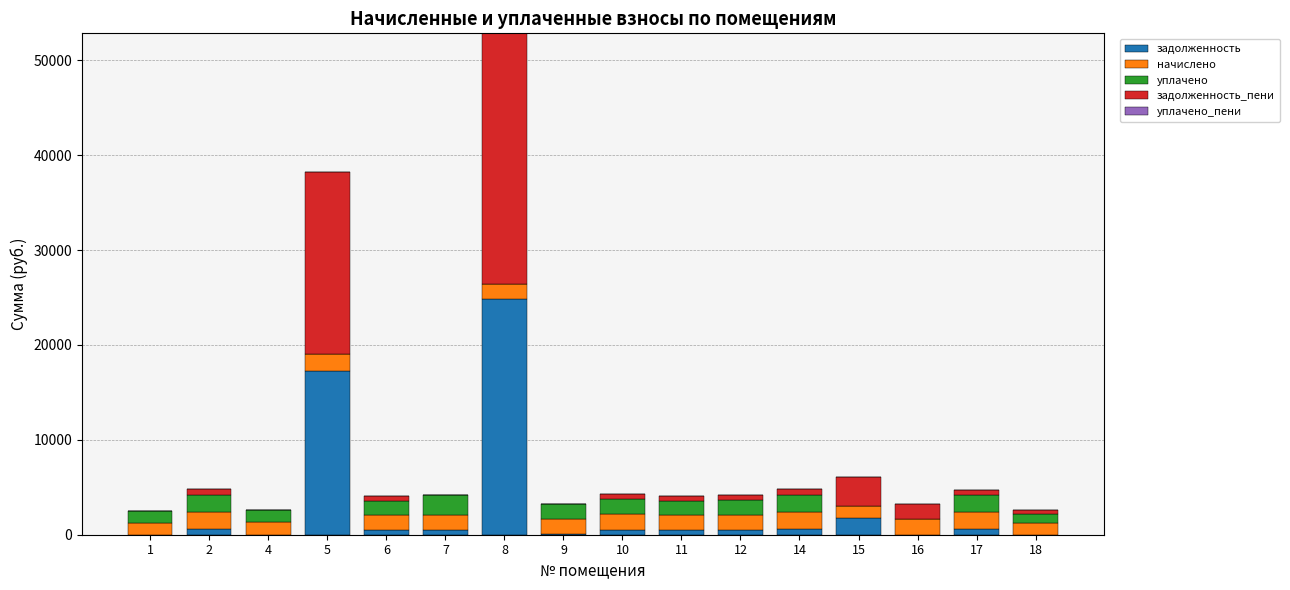

What is the sum of all задолженность values?

48350.0